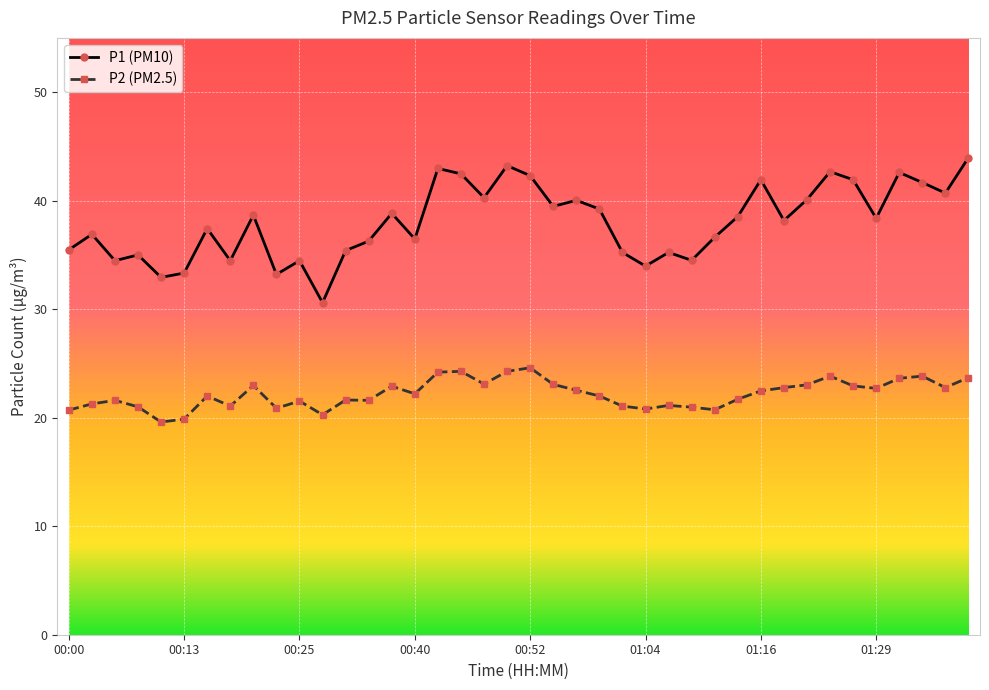

List the series in order of their overall mean, lowest first.

P2 (PM2.5), P1 (PM10)